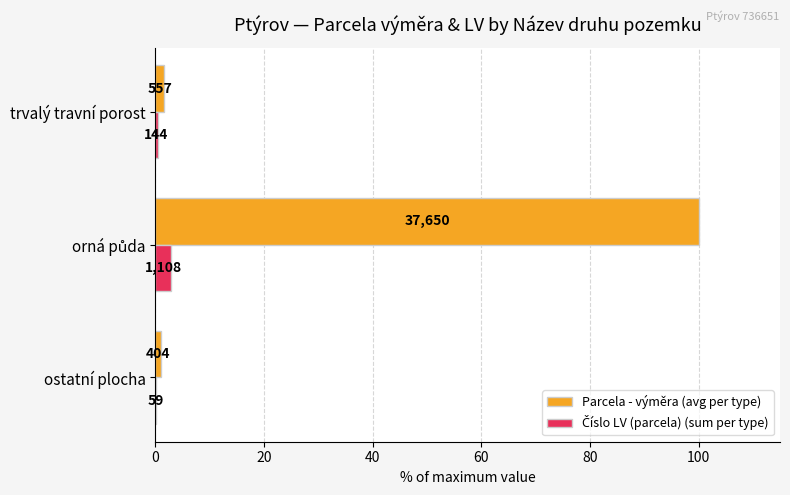

Which series has the widest spread of values?

Parcela - výměra (avg per type)